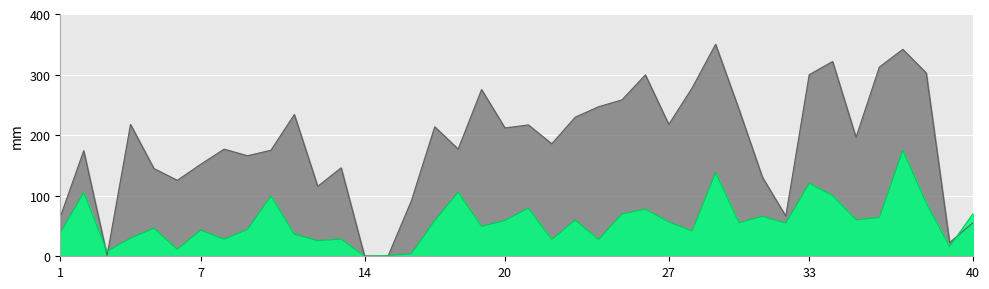

Where is the first local maximum for Medium_mean?

2